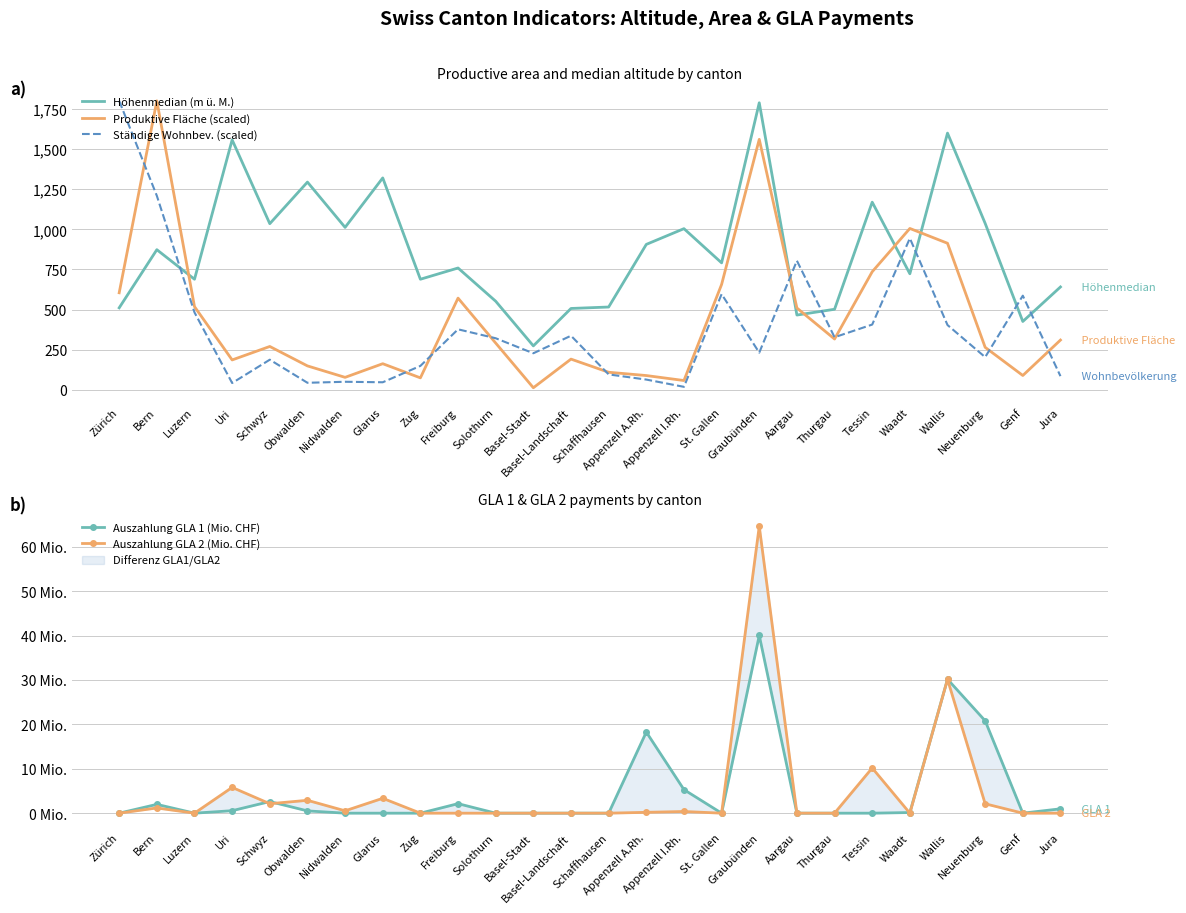

How many times do Auszahlung GLA 2 (Mio. CHF) and Auszahlung GLA 1 (Mio. CHF) cross each other?

3